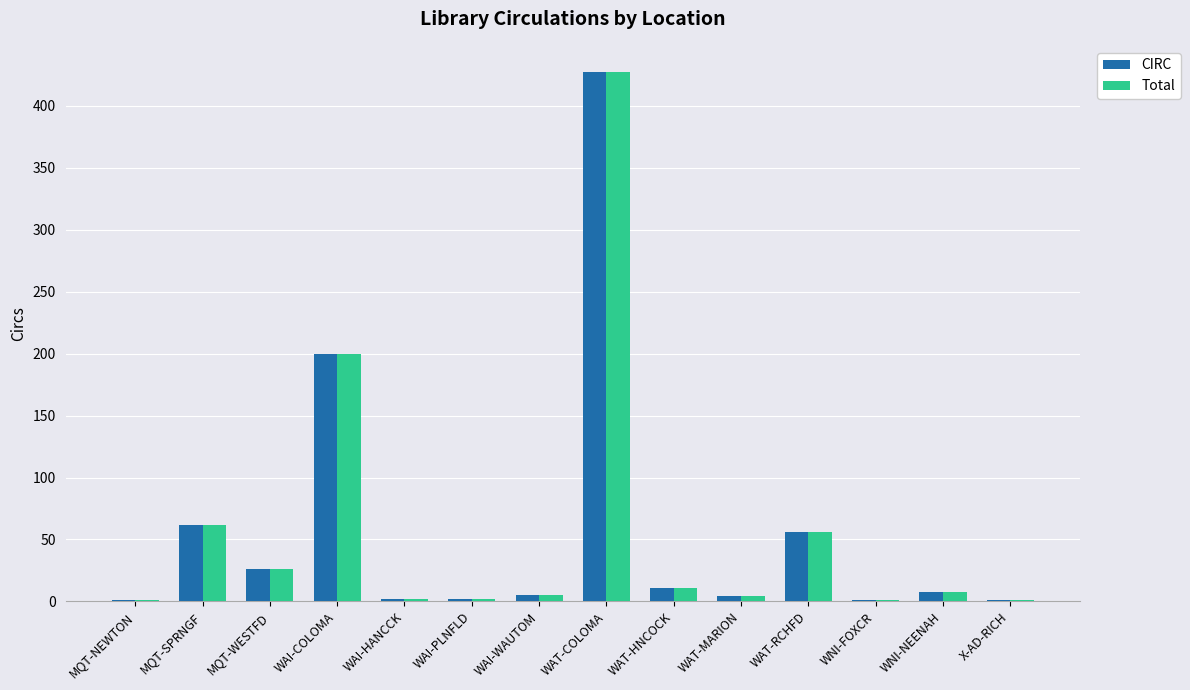

Where is Total nearest to the value 214?

WAI-COLOMA